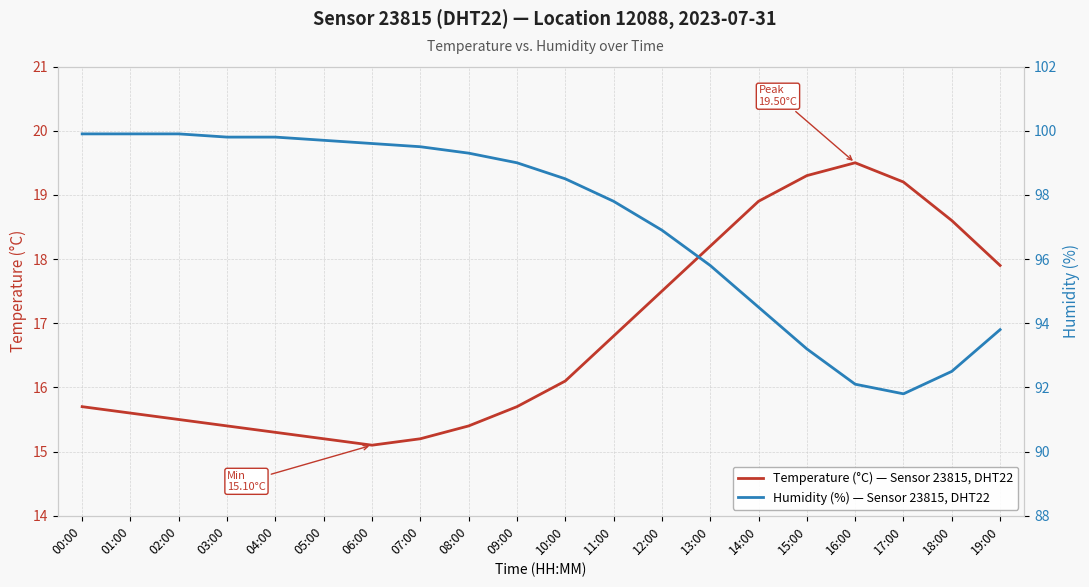

Reading left to right, list all the values displayed in this chart.

Temperature (°C) — Sensor 23815, DHT22: 00:00=15.7	01:00=15.6	02:00=15.5	03:00=15.4	04:00=15.3	05:00=15.2	06:00=15.1	07:00=15.2	08:00=15.4	09:00=15.7	10:00=16.1	11:00=16.8	12:00=17.5	13:00=18.2	14:00=18.9	15:00=19.3	16:00=19.5	17:00=19.2	18:00=18.6	19:00=17.9
Humidity (%) — Sensor 23815, DHT22: 00:00=99.9	01:00=99.9	02:00=99.9	03:00=99.8	04:00=99.8	05:00=99.7	06:00=99.6	07:00=99.5	08:00=99.3	09:00=99.0	10:00=98.5	11:00=97.8	12:00=96.9	13:00=95.8	14:00=94.5	15:00=93.2	16:00=92.1	17:00=91.8	18:00=92.5	19:00=93.8